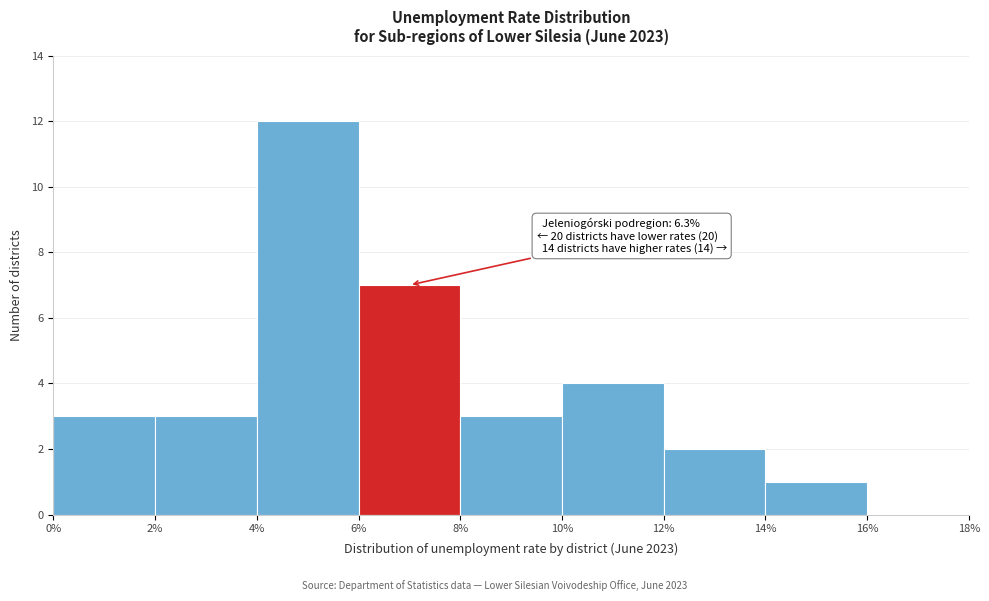

Over which range of the x-axis is the bar tallest?

4% to 6%